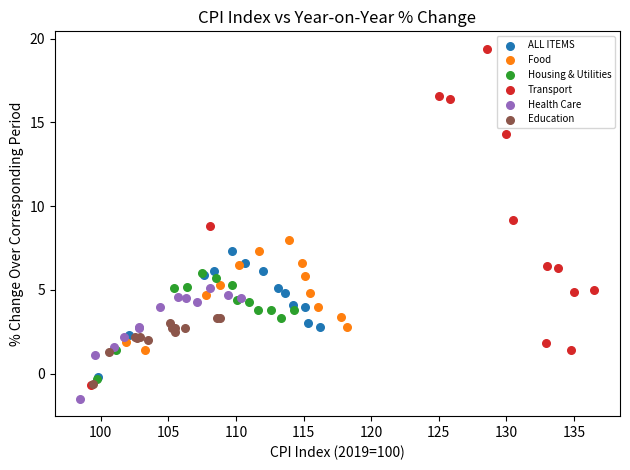

Which series contains the highest Y value?

Transport